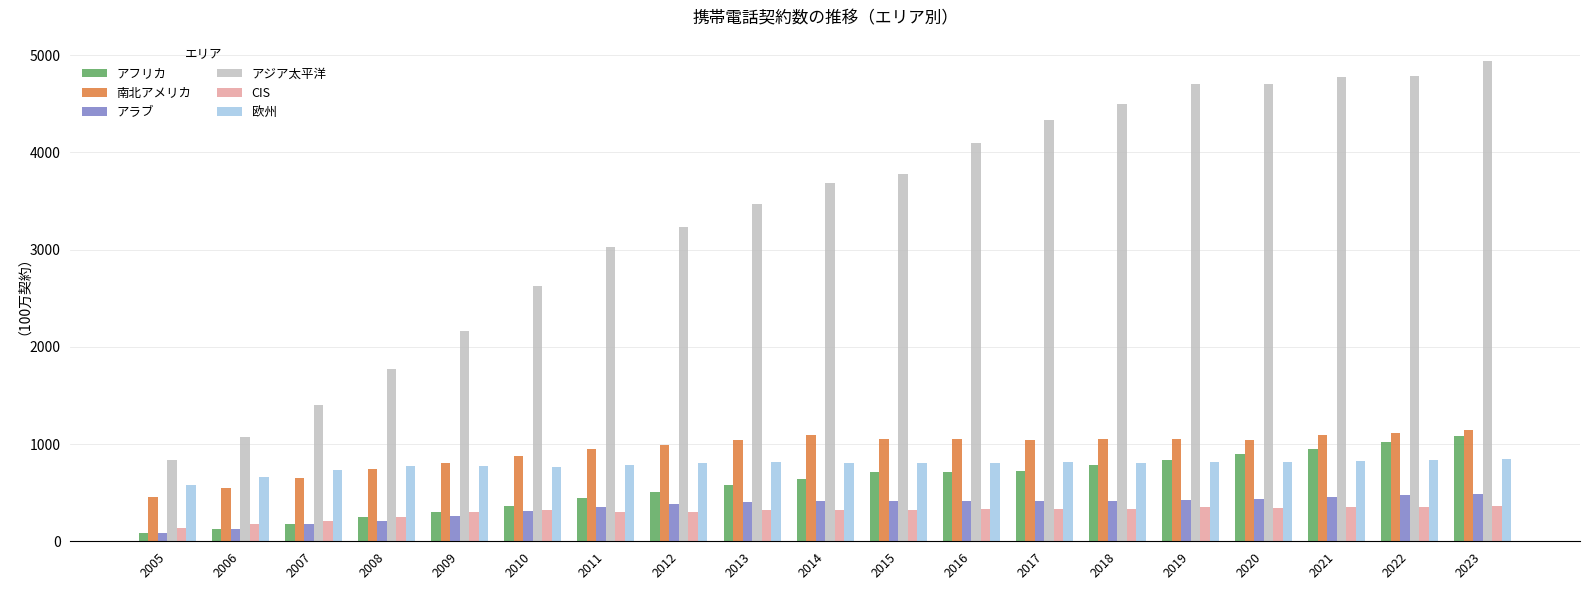

Where is アフリカ nearest to the value 583?

2013